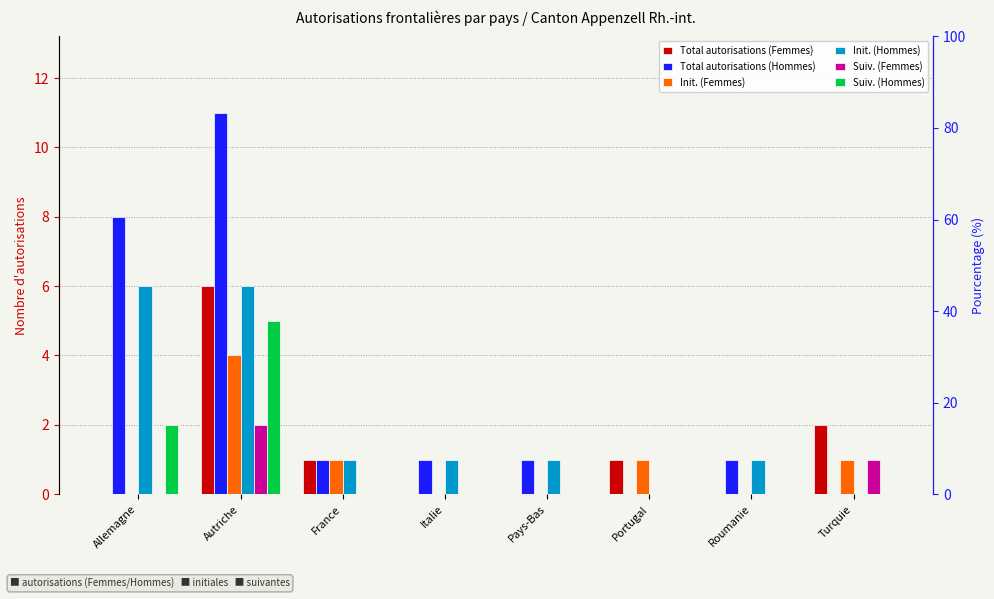

What value does the Total autorisations (Hommes) series have at Allemagne?

8